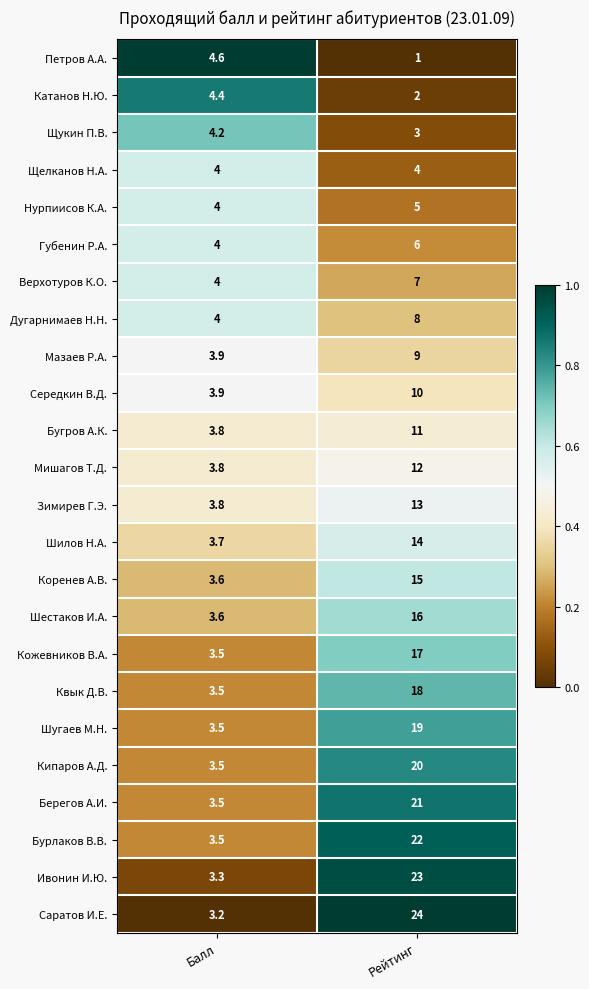

True or false: Шилов Н.А. has a value of 14.0 at Рейтинг.

True